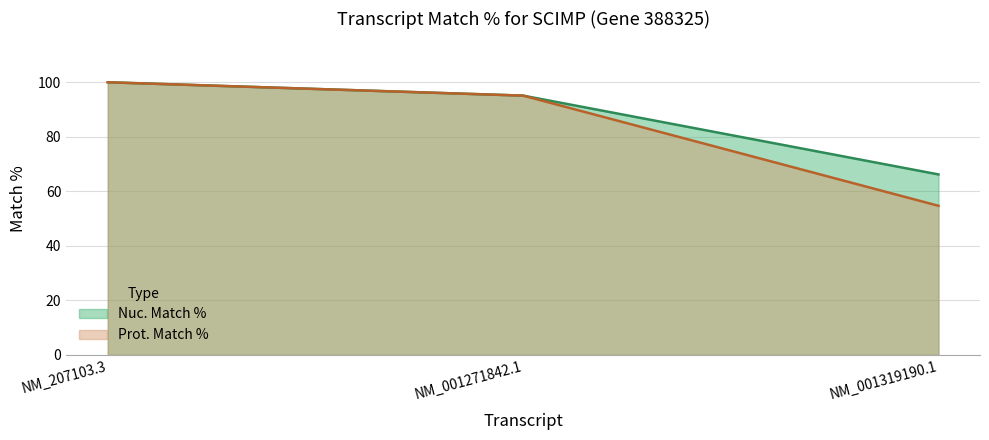

At which label does Nuc. Match % first exceed 95?

NM_207103.3